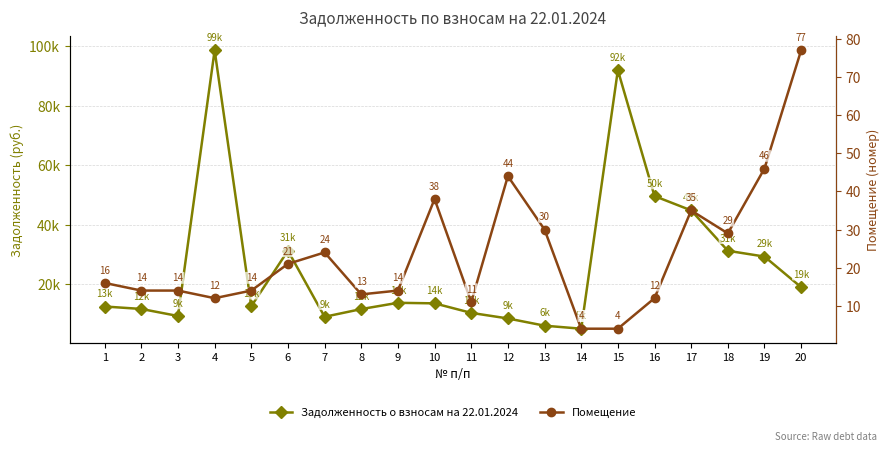

True or false: Задолженность о взносам на 22.01.2024 and Помещение intersect in this chart.

False